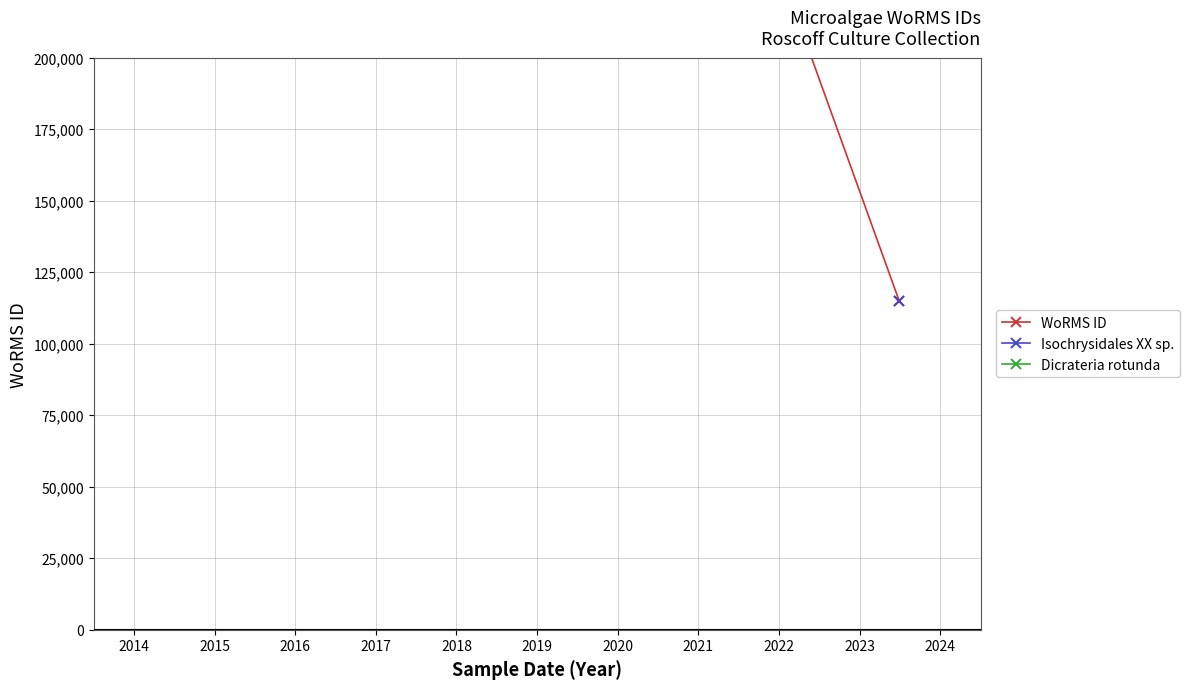

The value at 23-03-2014 is 189654. True or false?

False